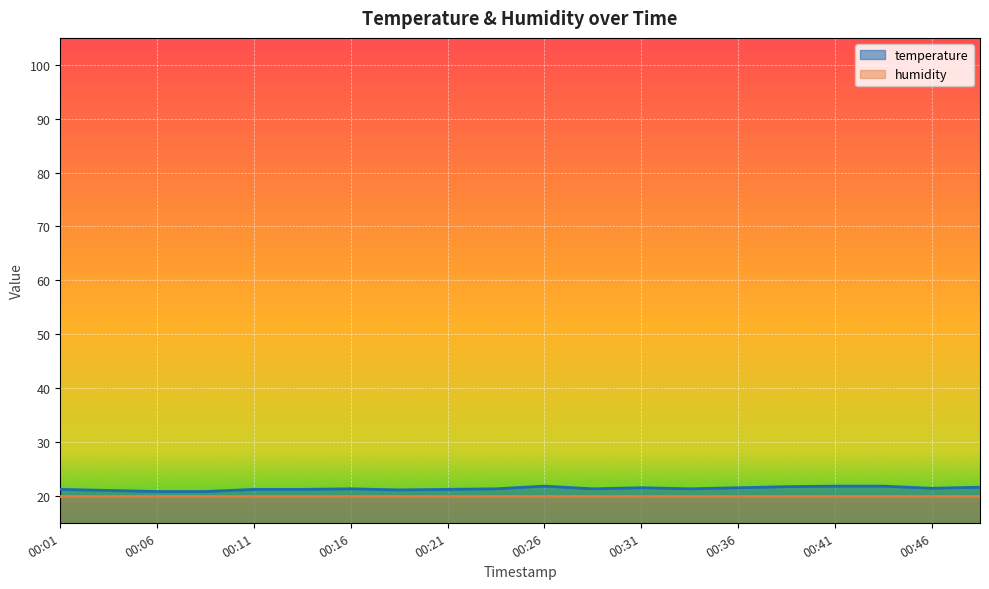

What is the change in value from 00:01 to 00:06?

-0.4